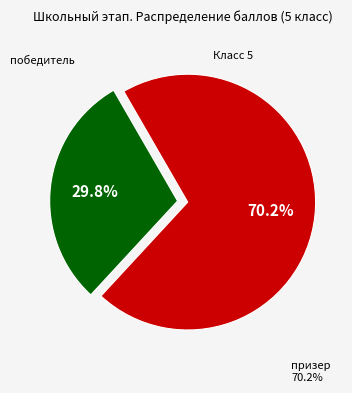

Does any single category account for the majority?

Yes